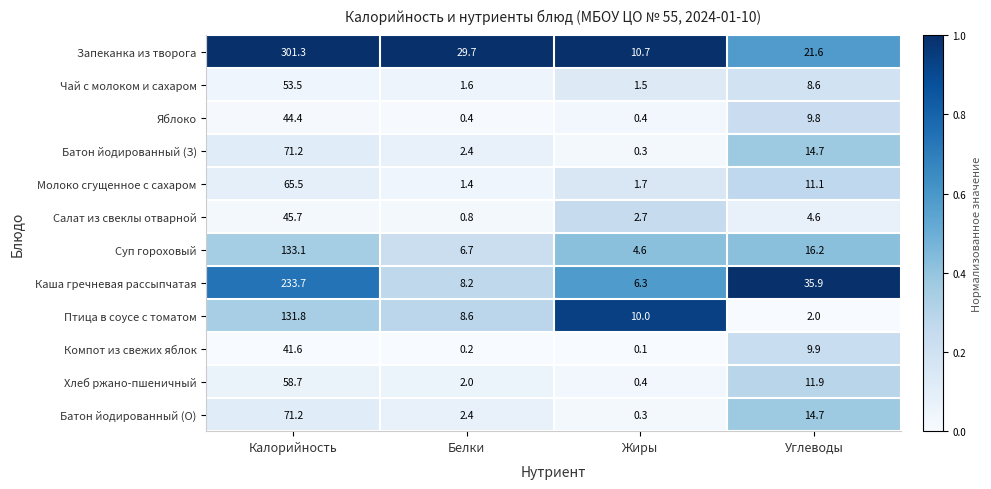

What is the sum of all Каша гречневая рассыпчатая values?

284.1